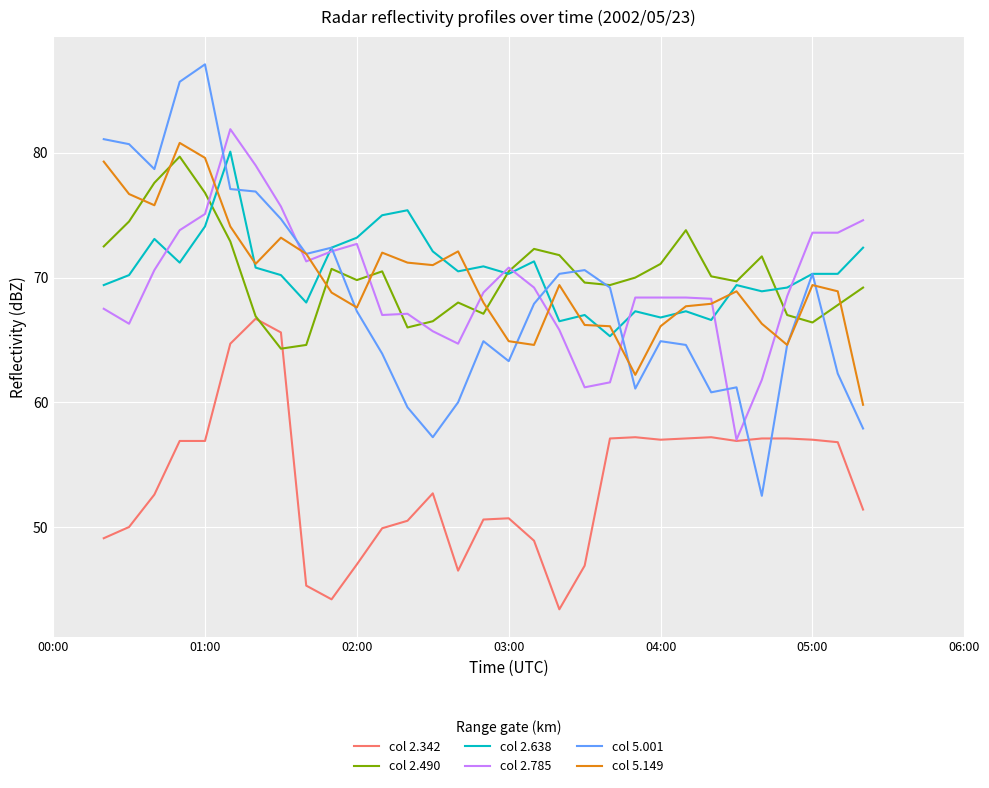

What is the maximum value shown in the chart?

87.1